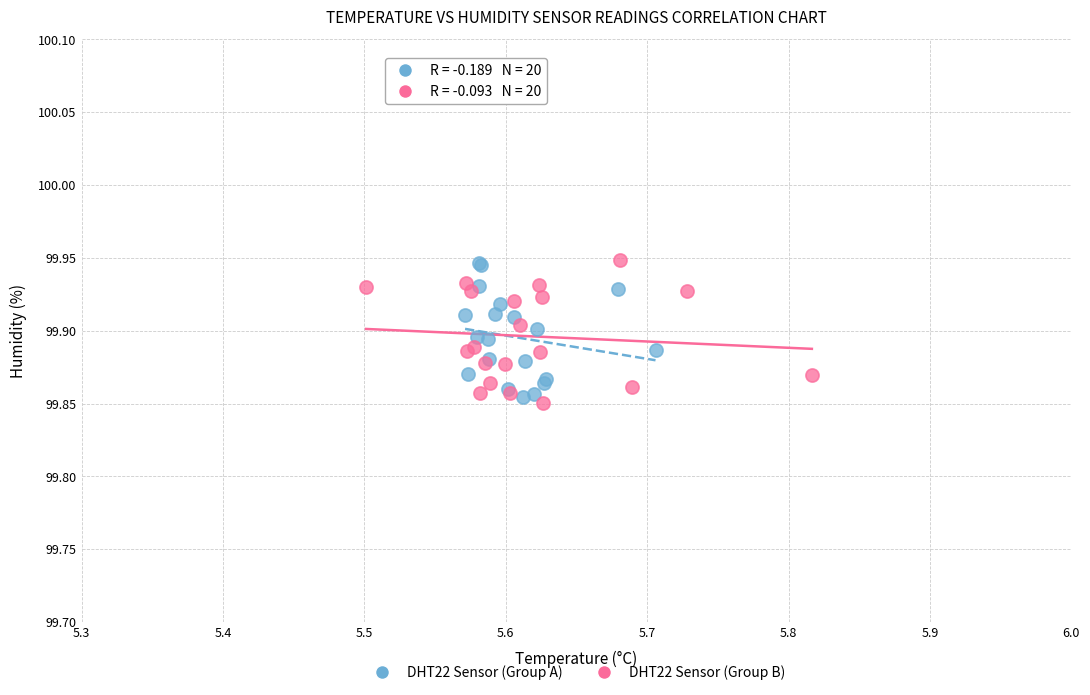

What are all the series names shown in the legend?

DHT22 Sensor (Group A), DHT22 Sensor (Group B)